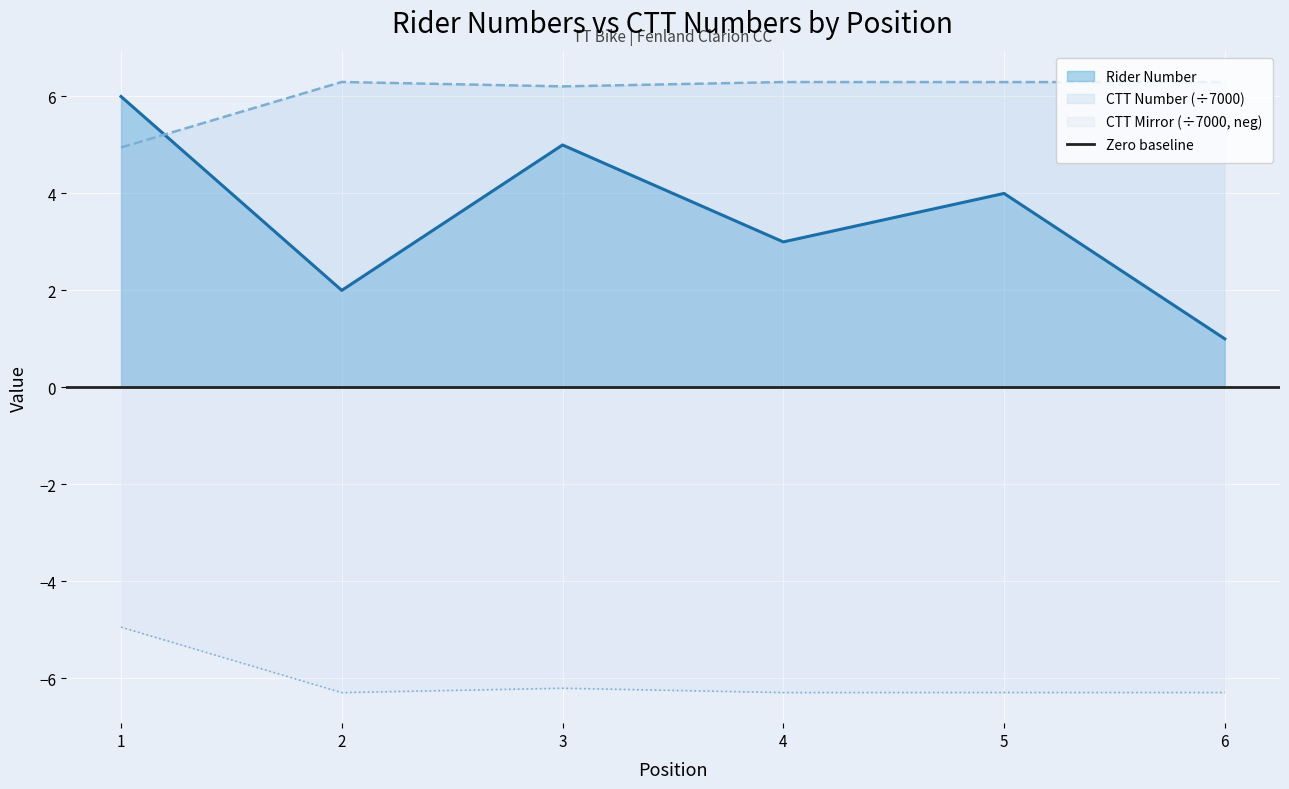

True or false: CTT Number (÷7000) and CTT Mirror (÷7000, neg) intersect in this chart.

False